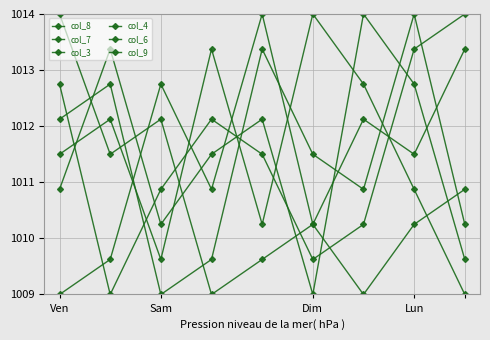

Does the chart display data point markers on the line(s)?

Yes